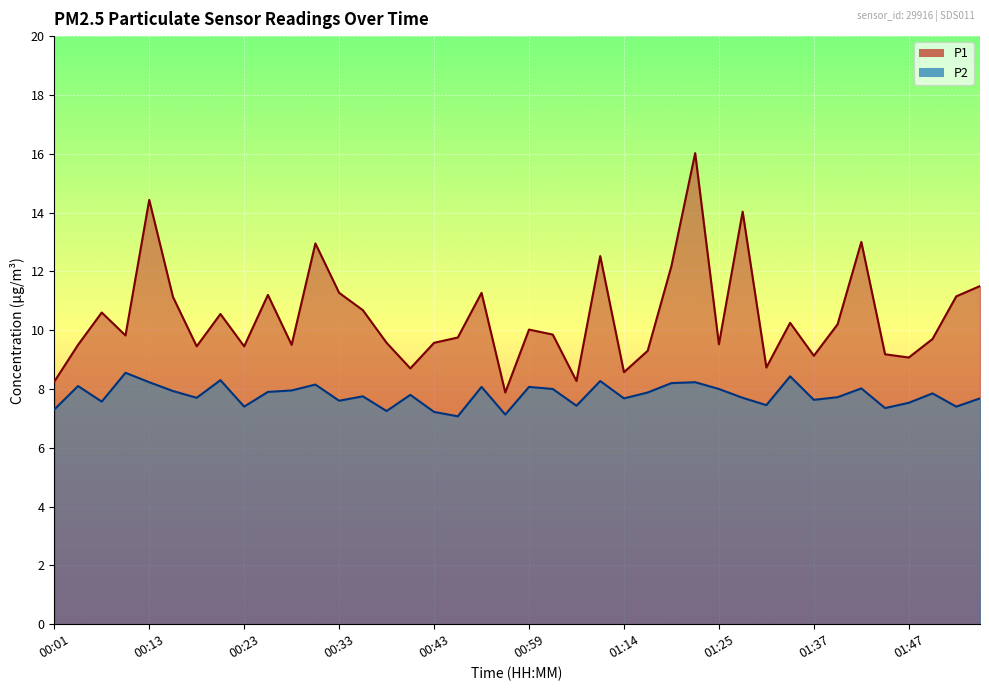

Which category has the lowest value in the P2 series?

00:49